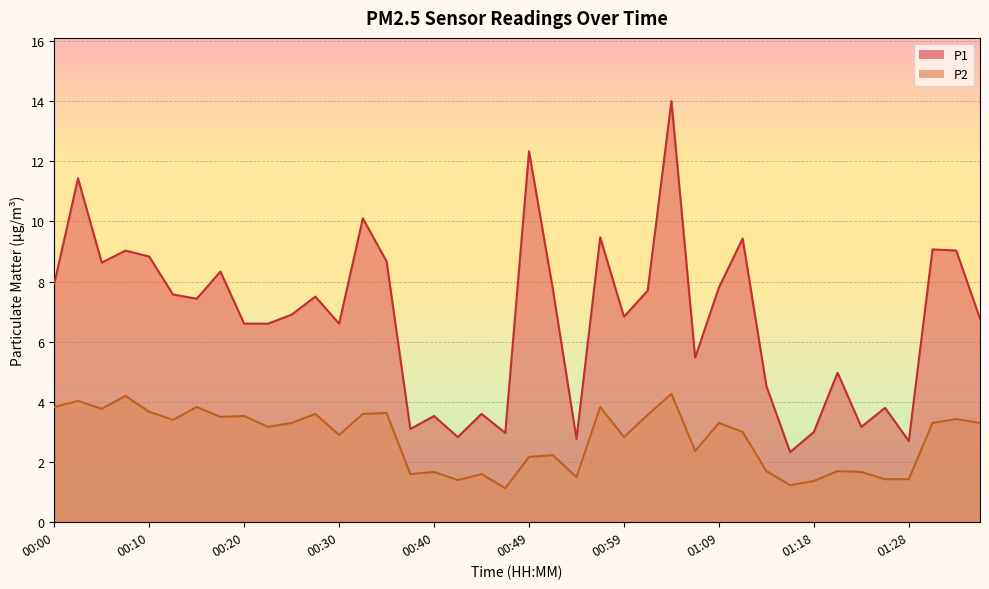

Is the value of P1 at 00:15 greater than the value of P2 at 01:33?

Yes